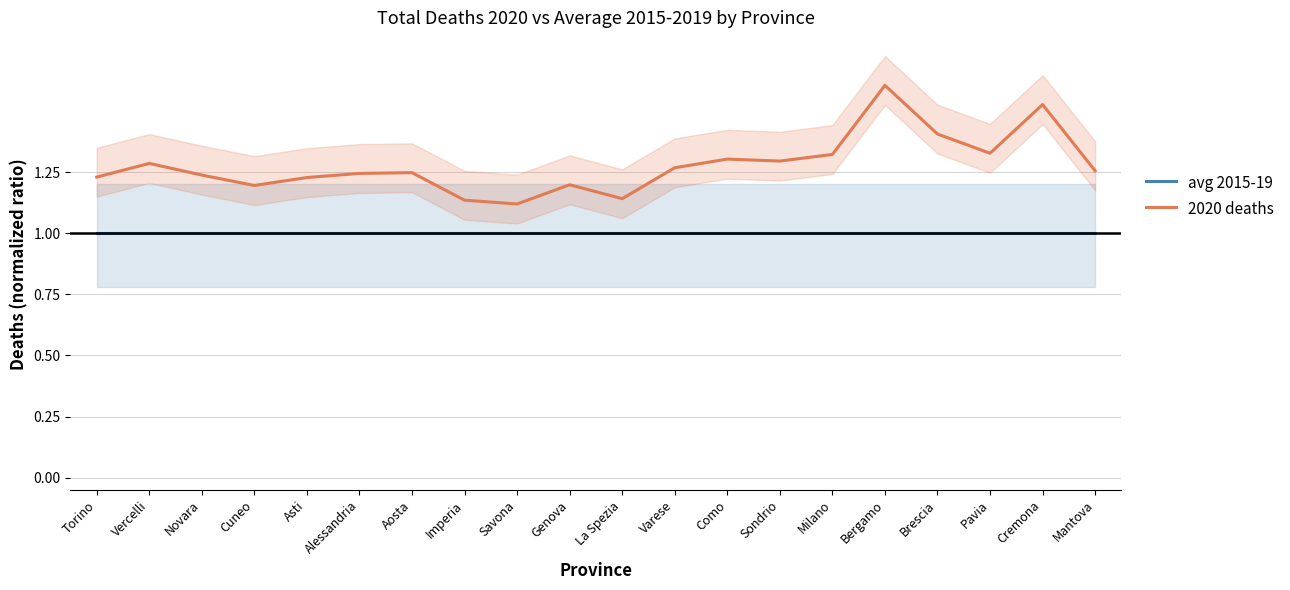

Is it true that 2020 deaths equals 1.2 at Novara?

True